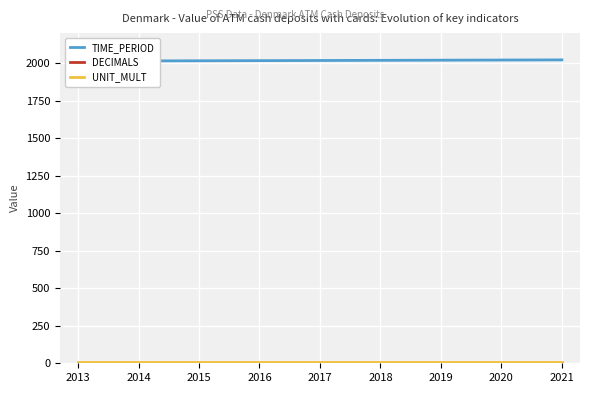

True or false: DECIMALS and UNIT_MULT intersect in this chart.

False